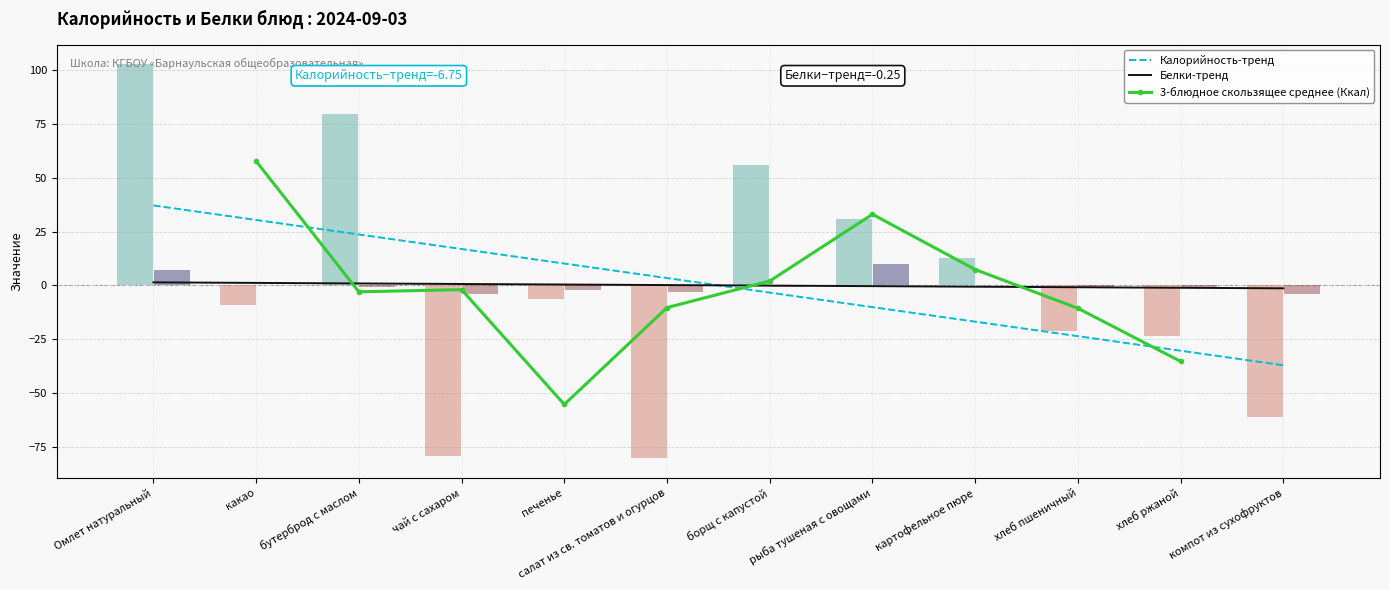

What is the highest value of the Калорийность-тренд series?

37.1